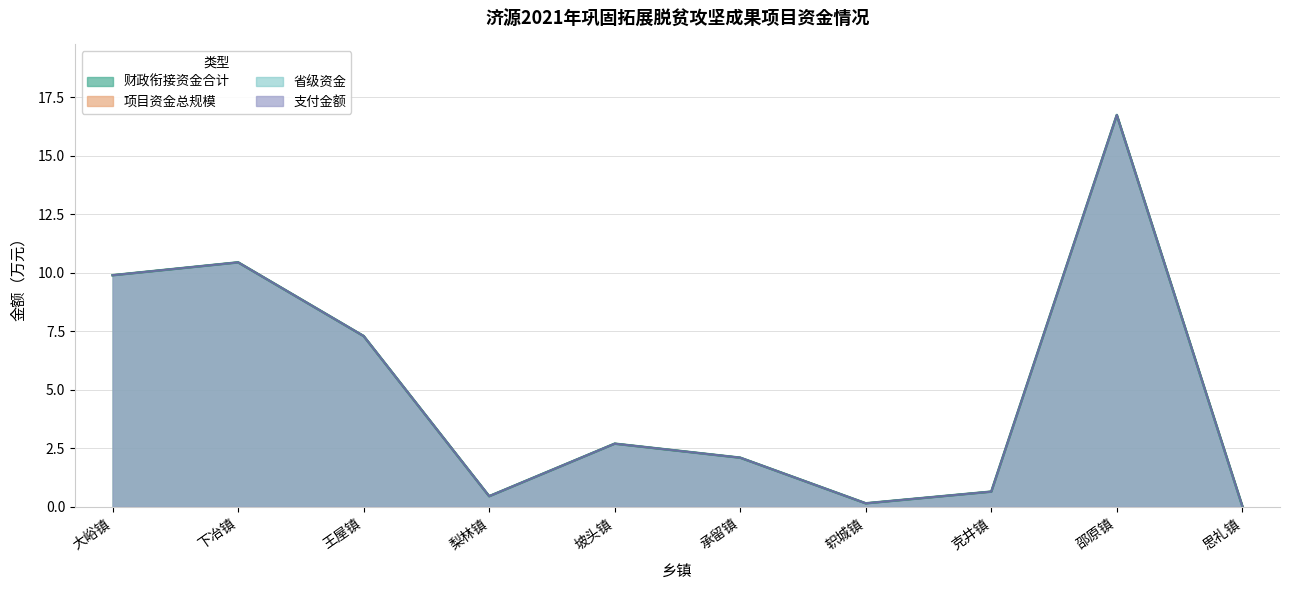

True or false: 财政衔接资金合计 has a value of 15.4 at 下冶镇.

False